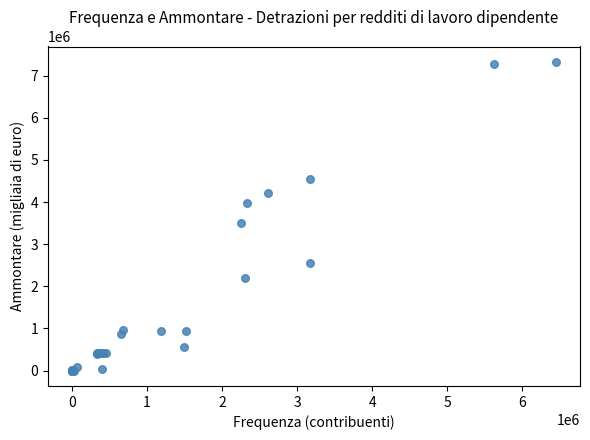

What Y value in the scatter plot is closest to 3662676?

3500109